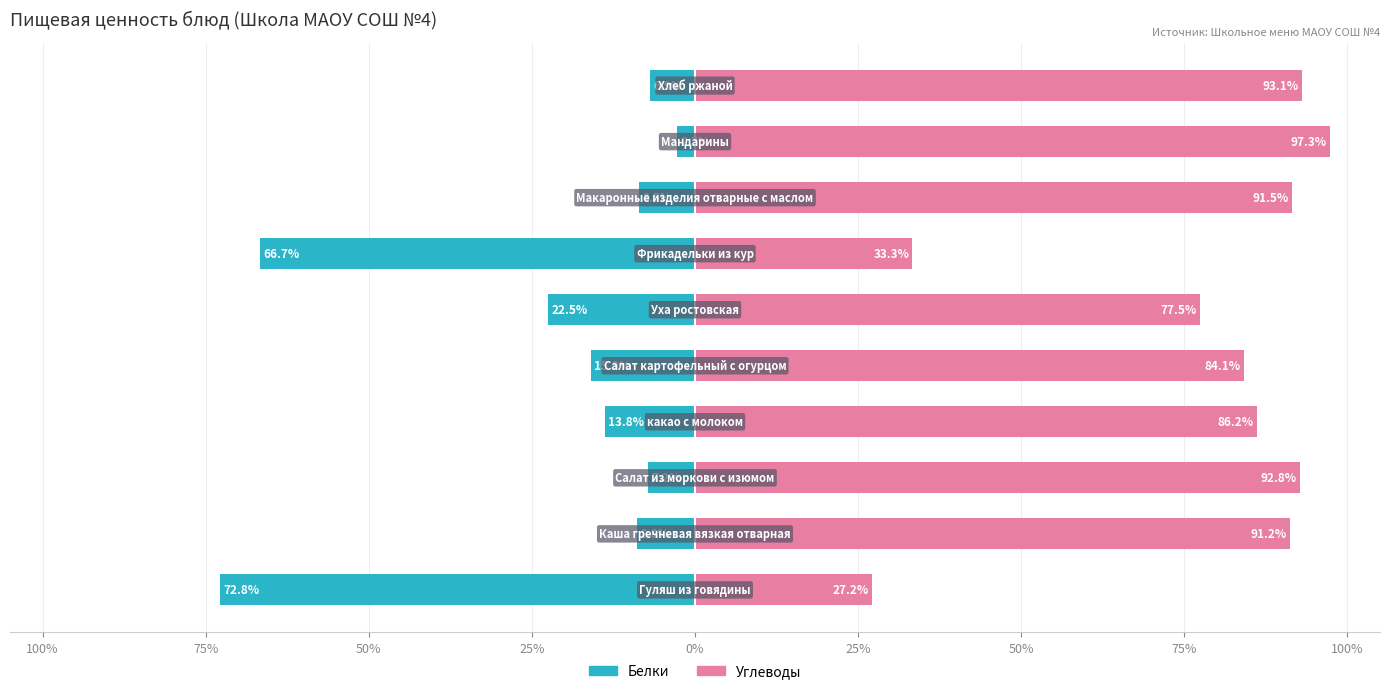

What is the maximum value shown in the chart?

97.3